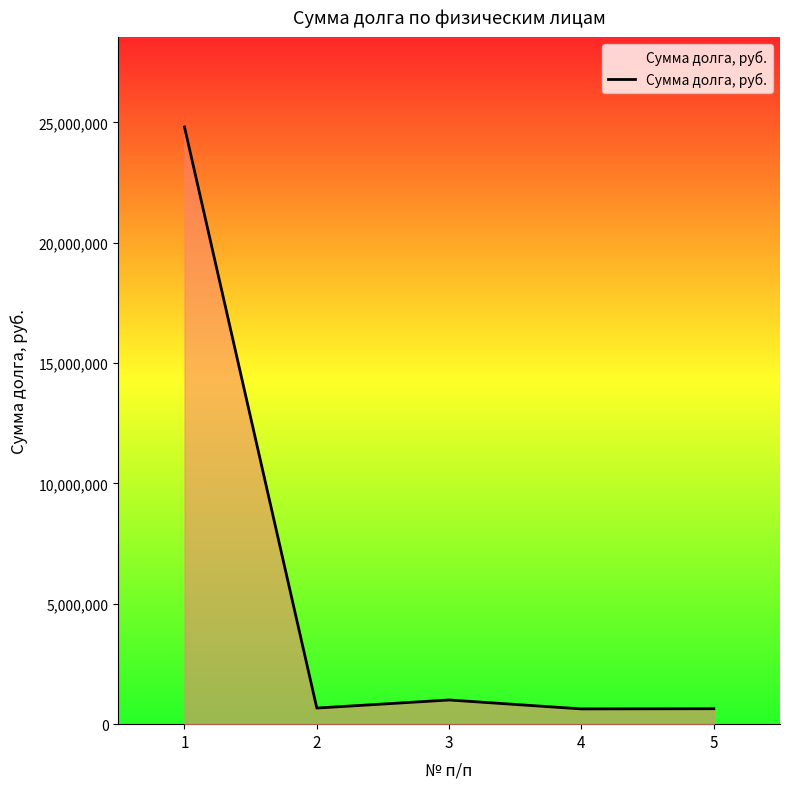

Where does the data first go above 669091?

1